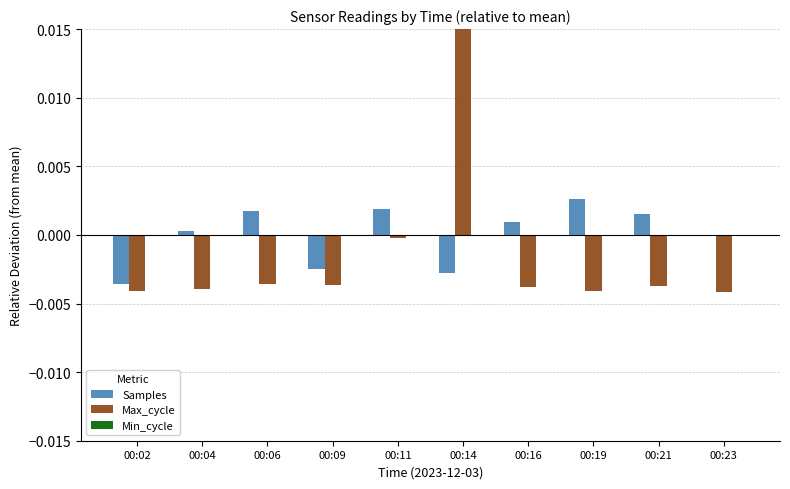

How many bars are there in total?

30